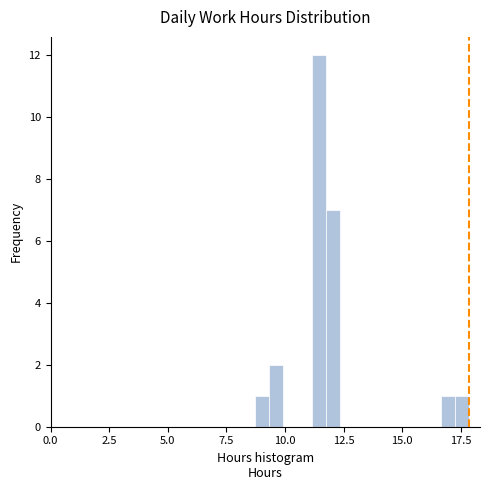

Around what value on the x-axis is the tallest bar? Give the approximate position of its centre, as read against the axis.

11.5